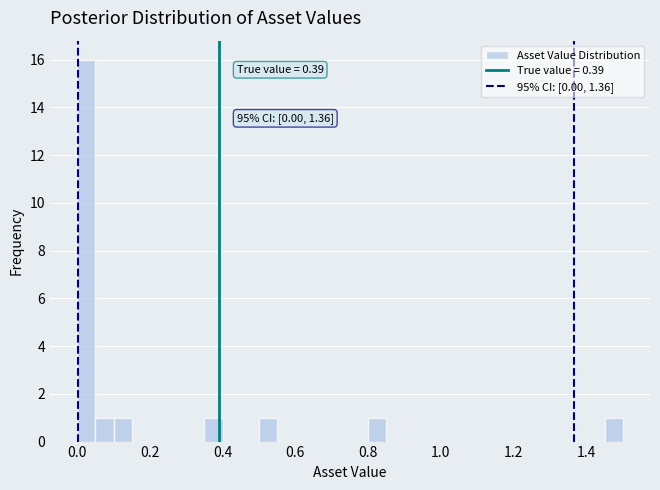

Read against the x-axis, roughly where is the centre of the tallest bar?

0.02